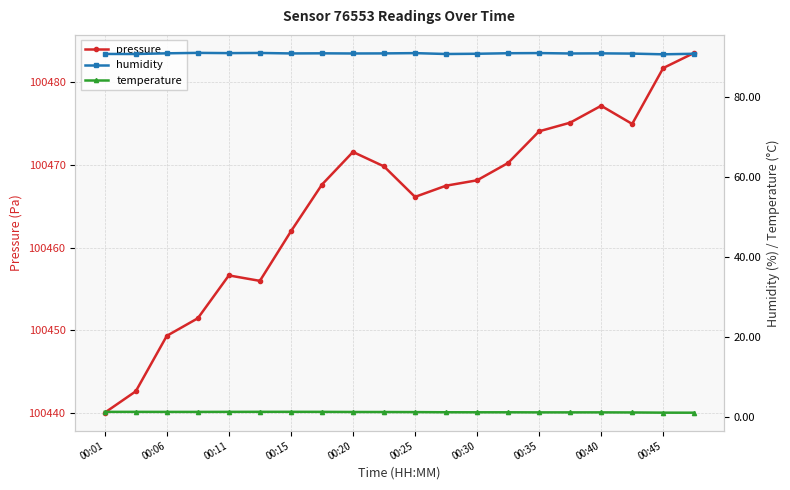

At which label does pressure reach its minimum?

00:01